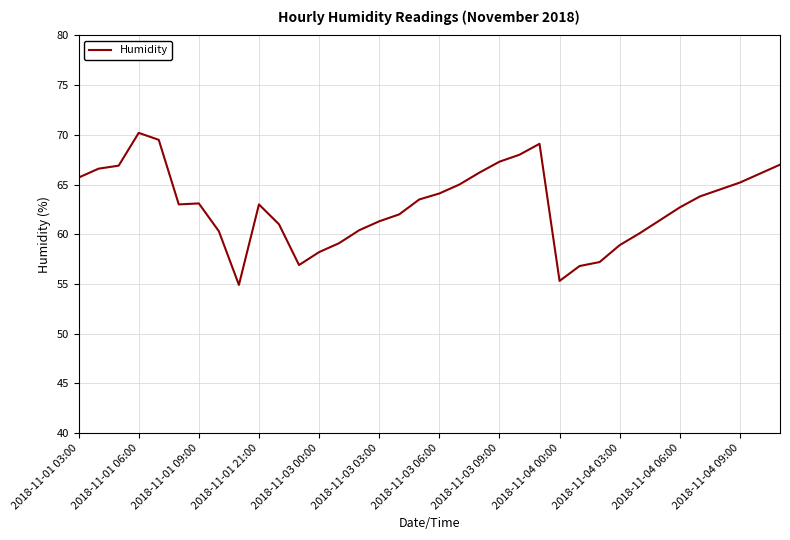

How many lines are shown in the chart?

1